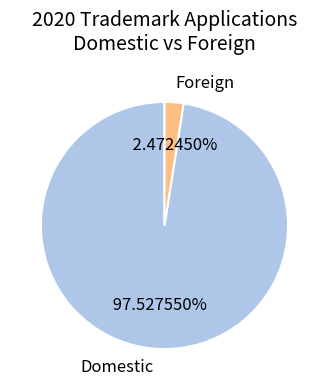

Which slice is the largest?

Domestic